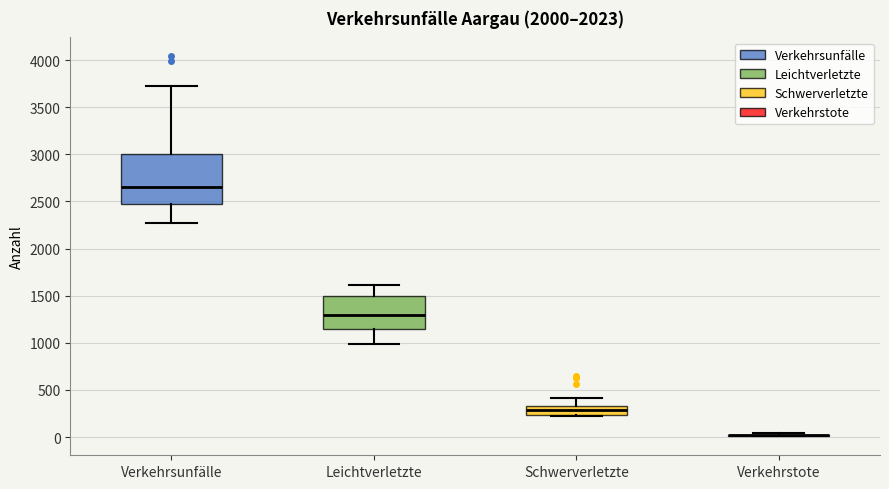

Which box is the tallest, from its lower edge to its upper edge?

Verkehrsunfälle